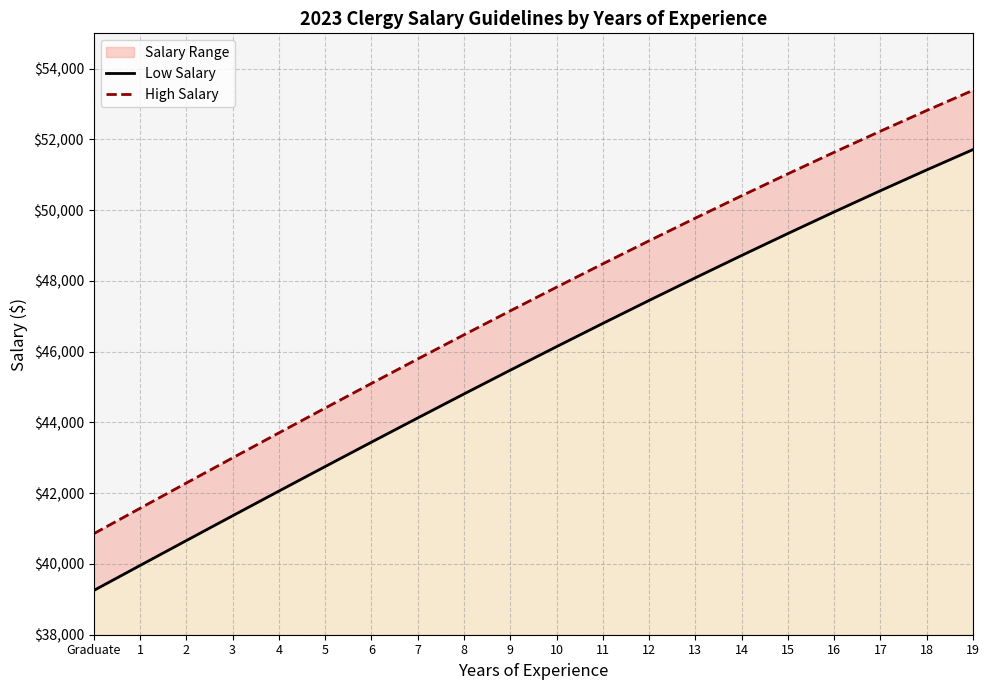

How many lines are shown in the chart?

2